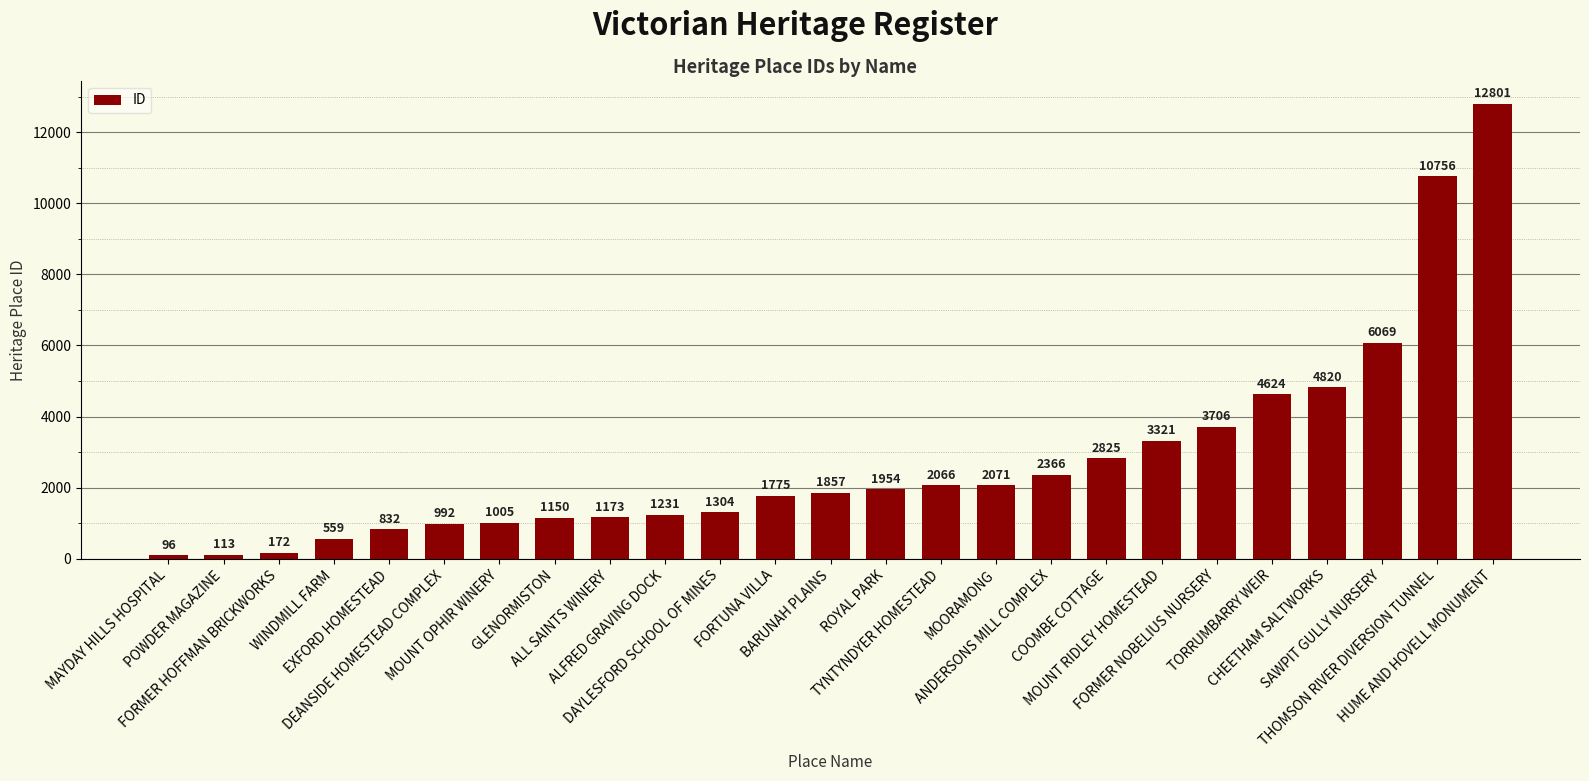

How many bars are there in total?

25